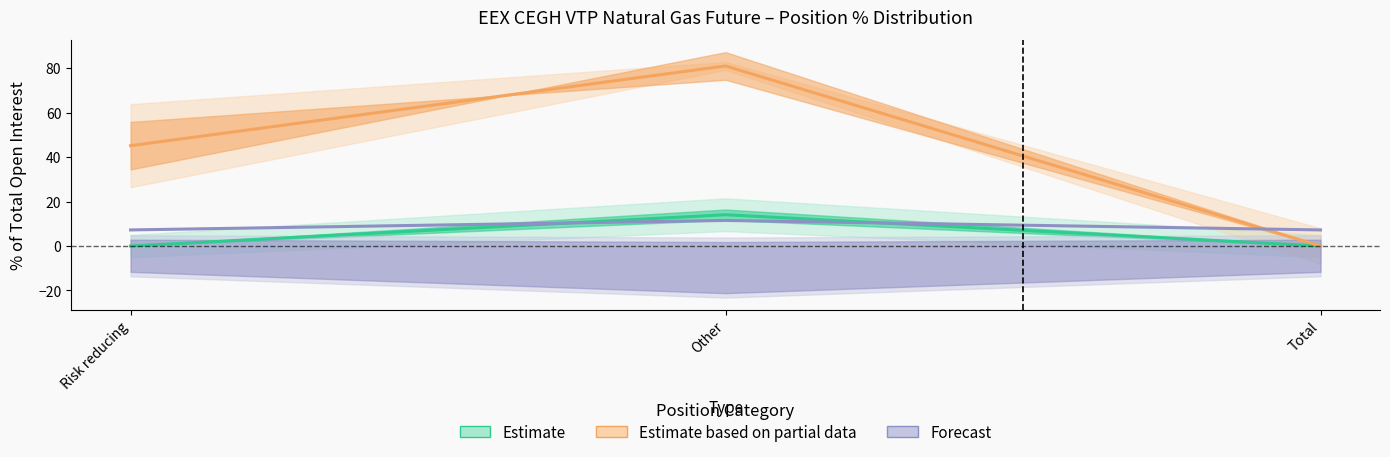

At which label does Estimate reach its peak?

Other